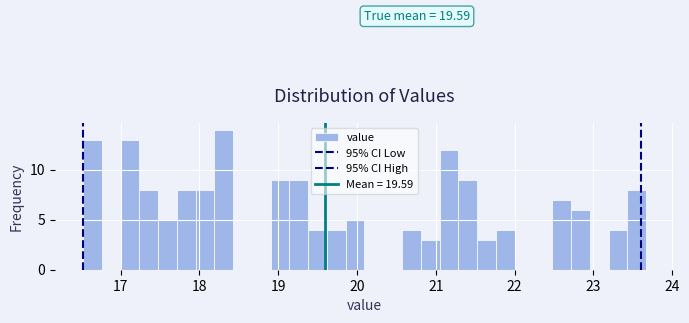

Read against the x-axis, roughly where is the centre of the tallest bar?

18.3